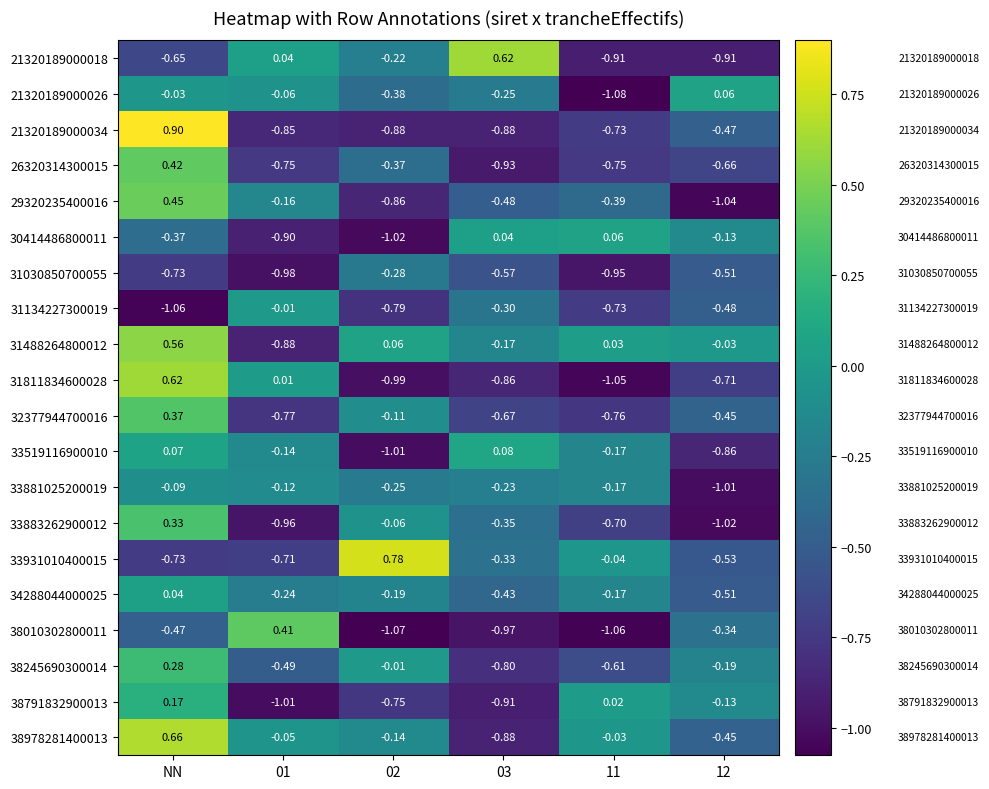

Is the value of 30414486800011 at 11 greater than the value of 21320189000034 at 11?

Yes